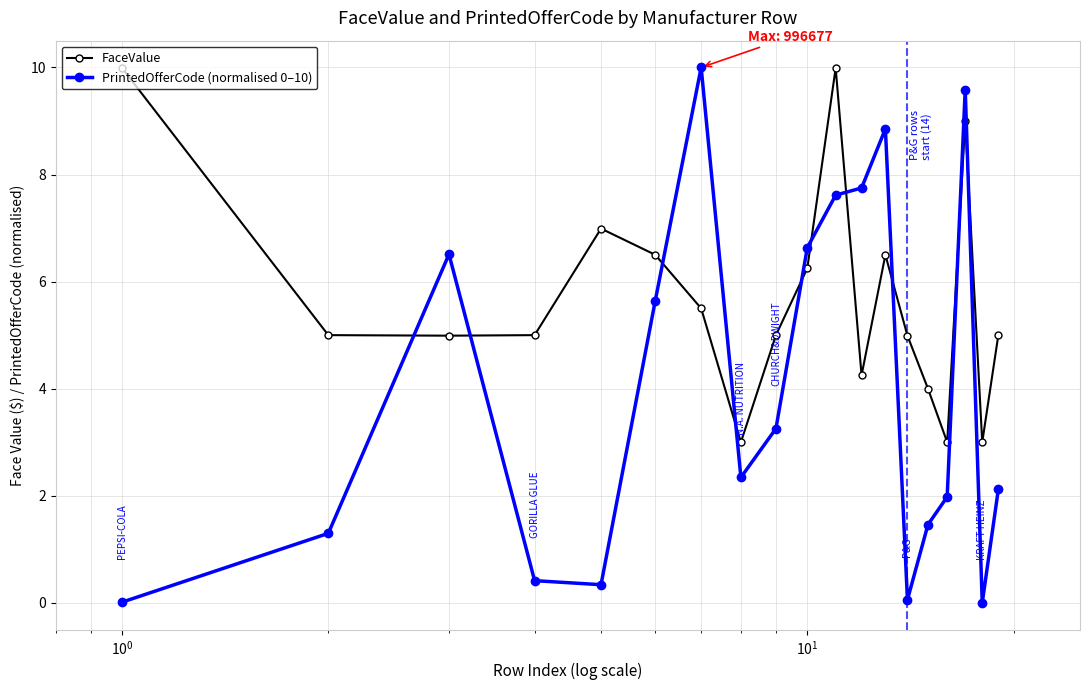

True or false: FaceValue has more than 0 interior local peaks.

True